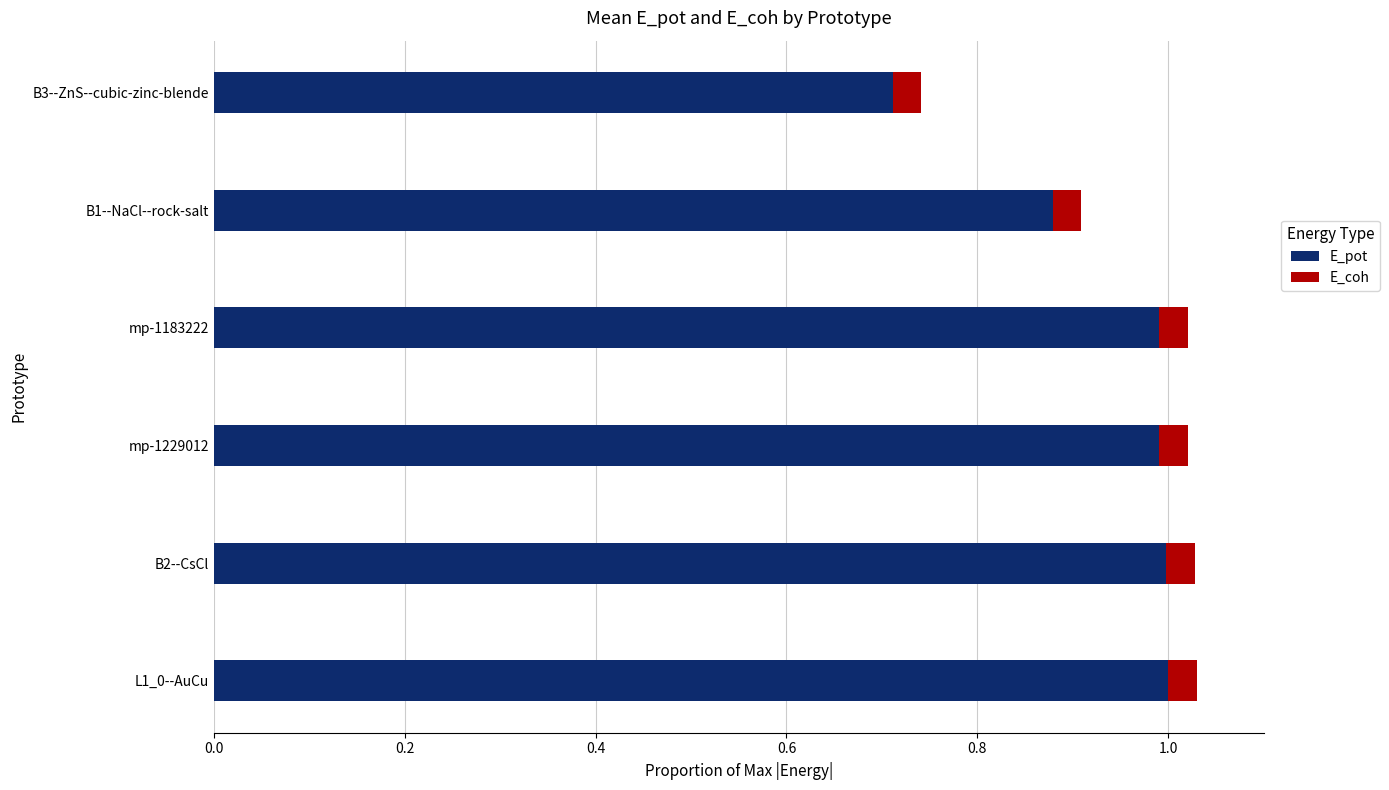

What is the maximum value for E_pot?

1.0